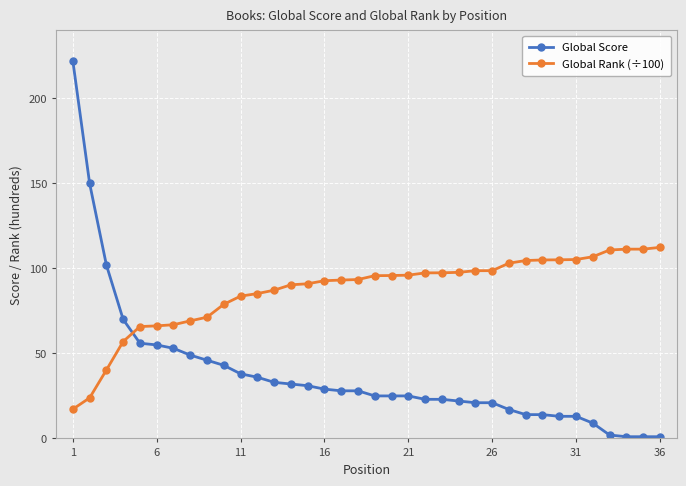

List the series in order of their overall mean, lowest first.

Global Score, Global Rank (÷100)